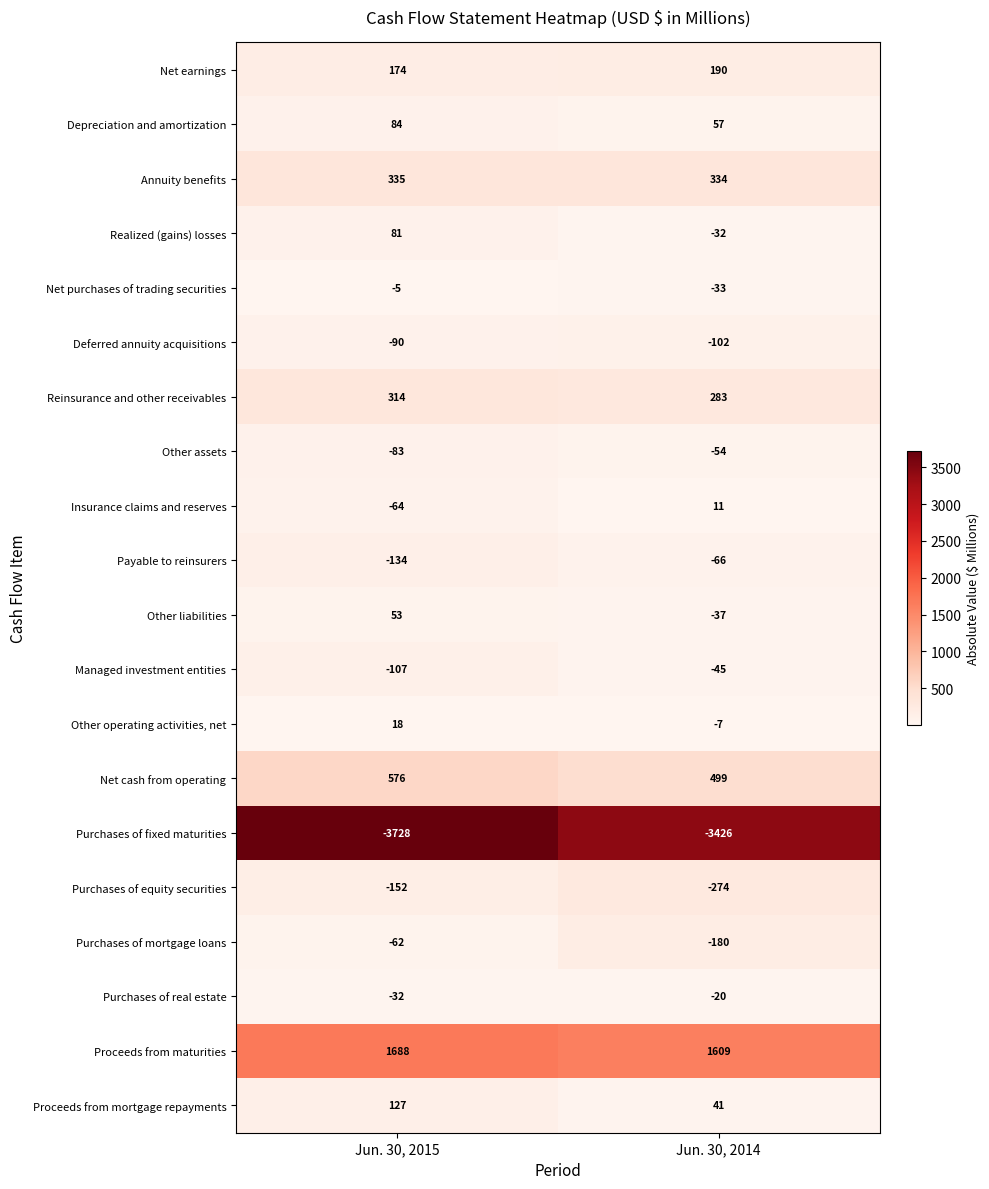

At how many categories does at least one series exceed 1673?

1